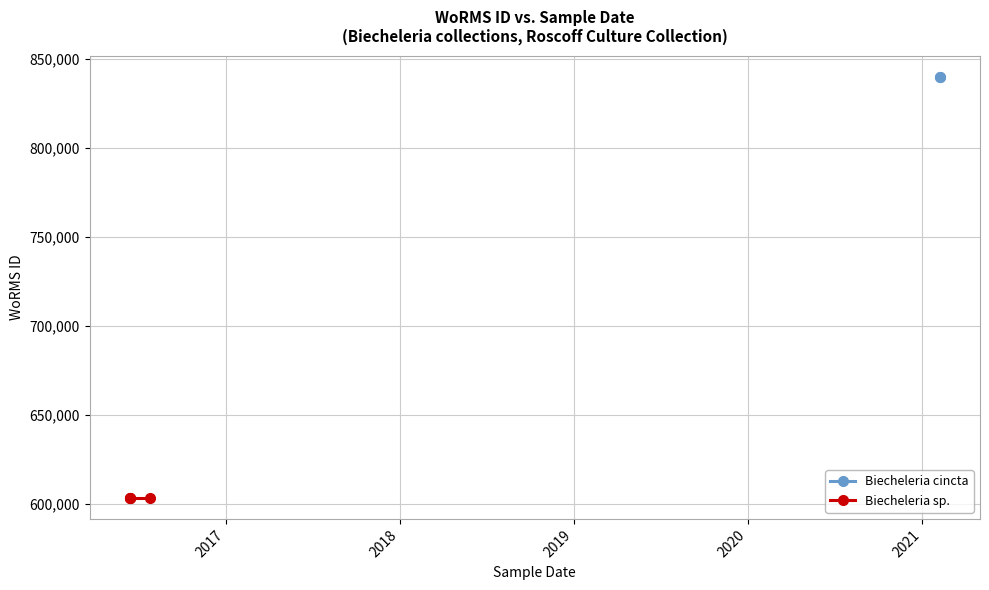

Which has a higher value, 26-07-2016 or 15-06-2016?

26-07-2016